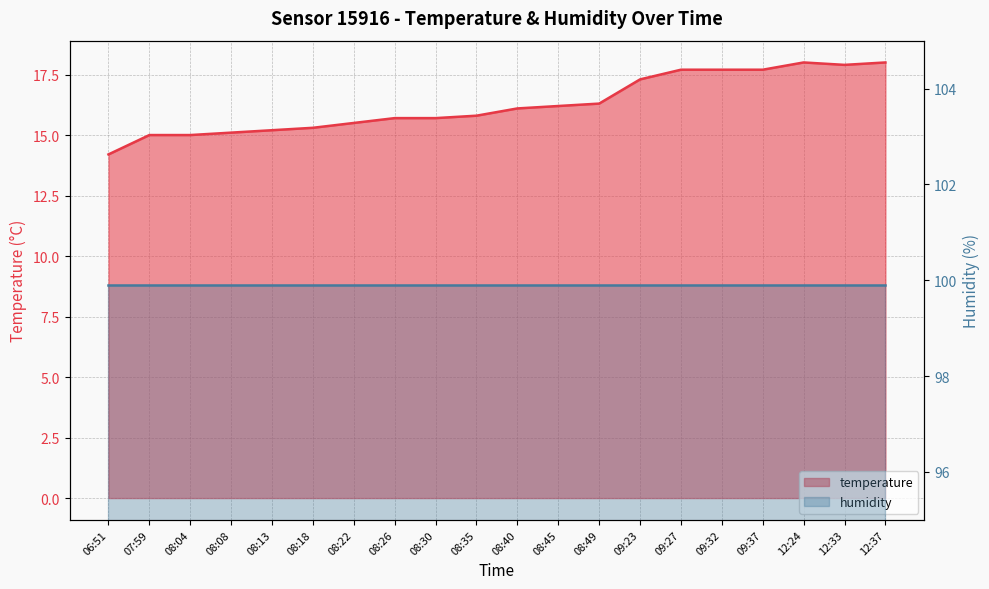

Rank the categories by value from lowest to highest.

06:51, 07:59, 08:04, 08:08, 08:13, 08:18, 08:22, 08:26, 08:30, 08:35, 08:40, 08:45, 08:49, 09:23, 09:27, 09:32, 09:37, 12:33, 12:24, 12:37